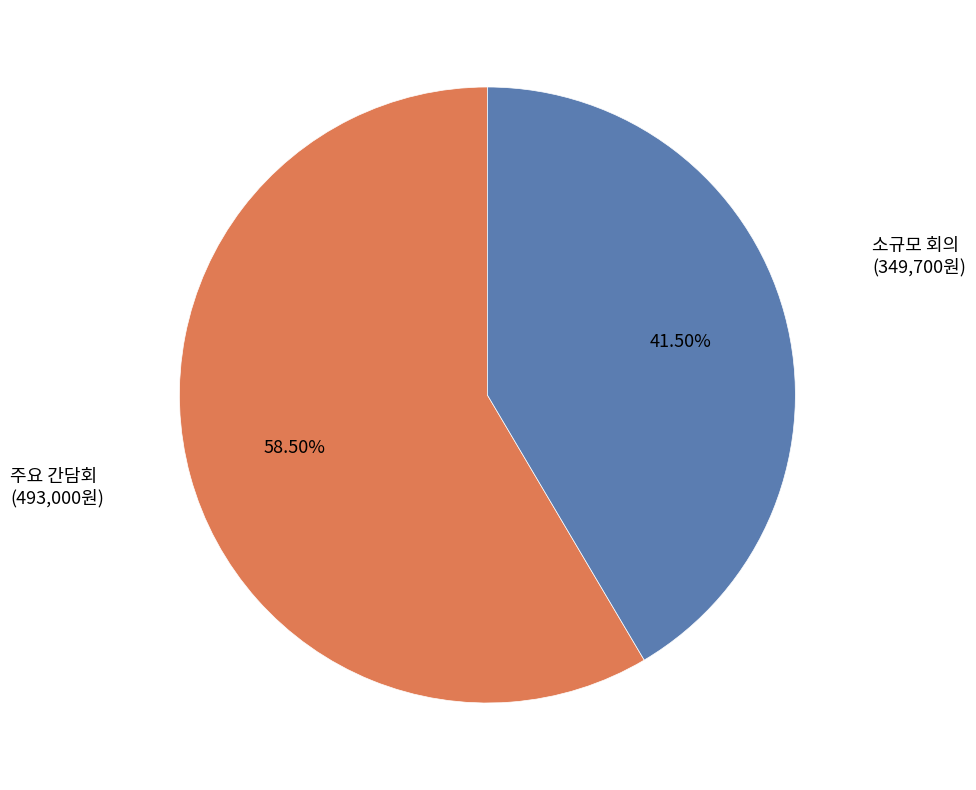

Is there any slice that represents more than half of the pie?

Yes